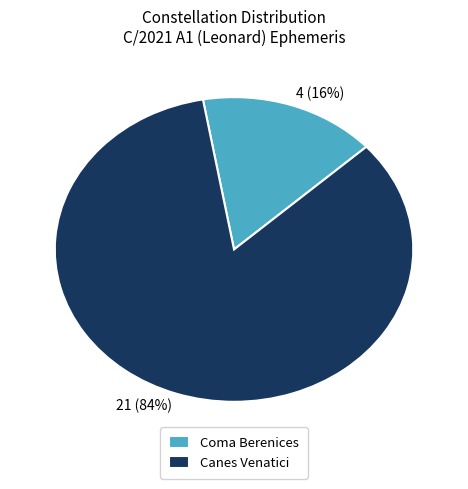

Count the number of slices in the pie.

2